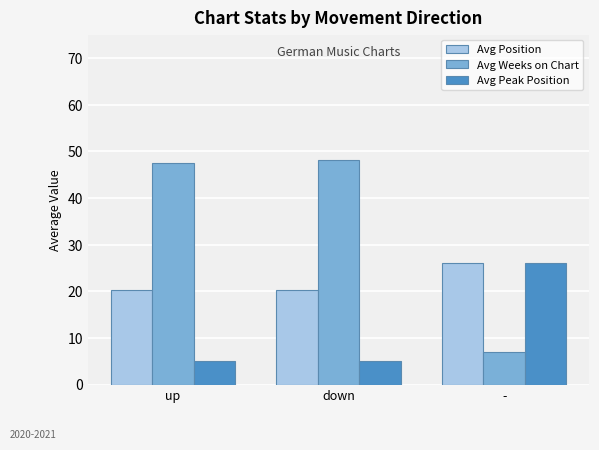

What is the value of the Avg Position bar at the 3rd from the left?

26.0